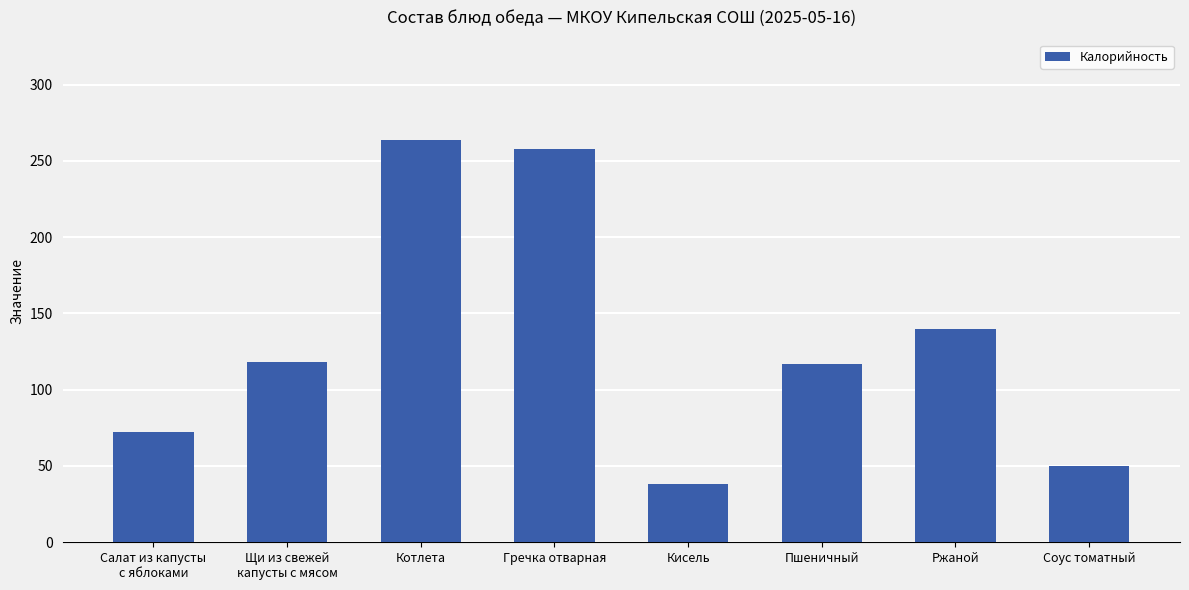

How many bars are there in total?

8